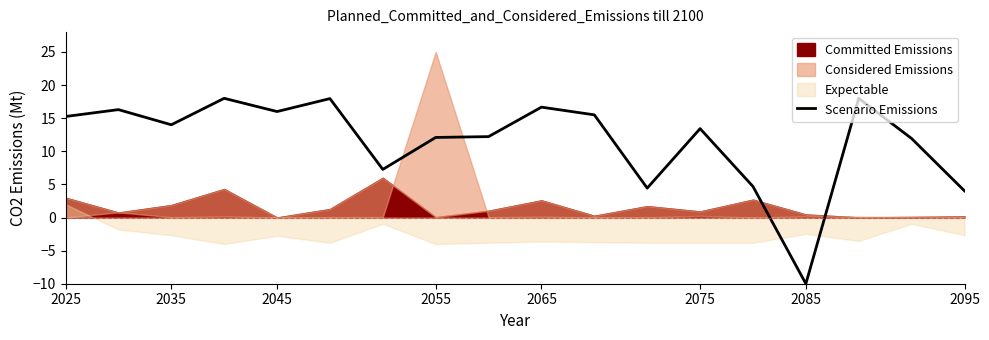

Is it true that Scenario Emissions equals 5.6 at 2095?

False